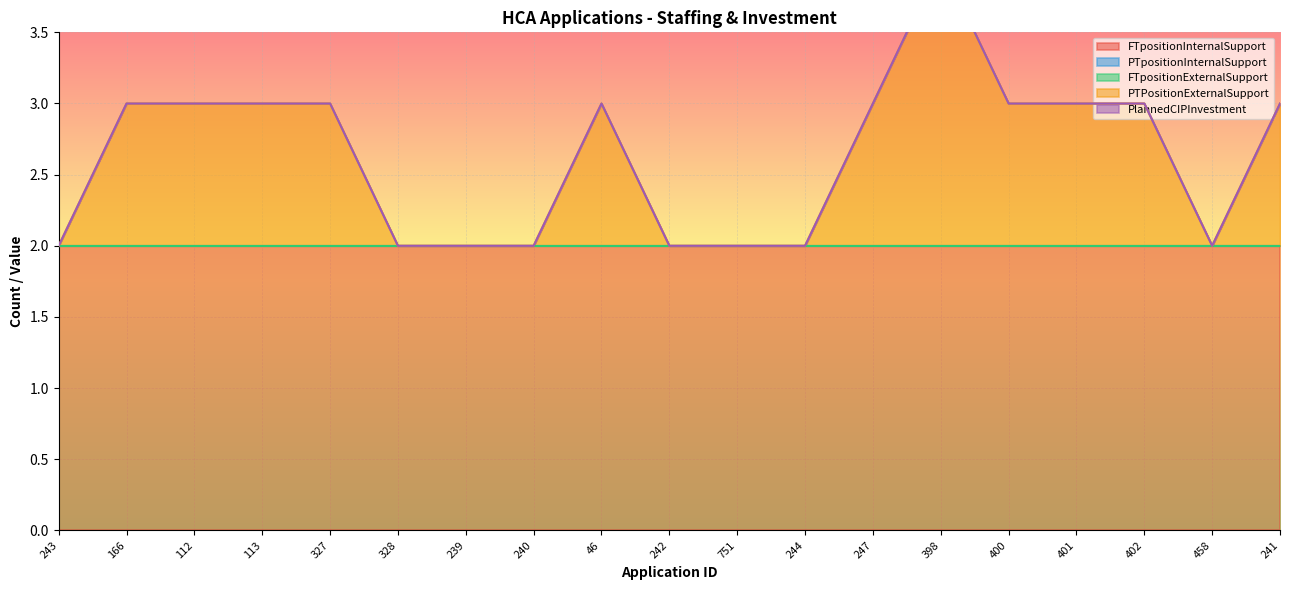

What is the label of the 5th point from the right?

400